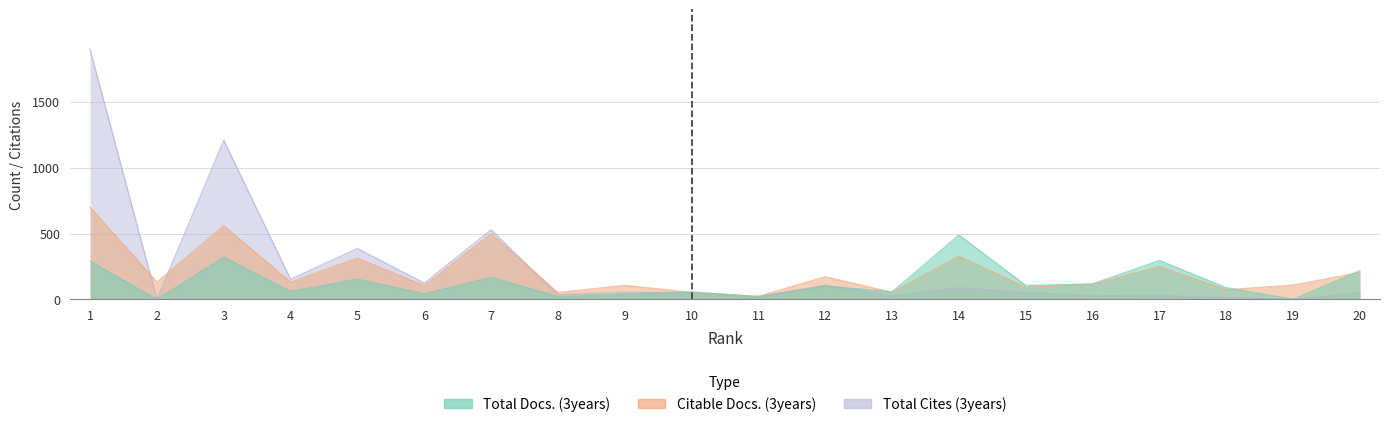

What is the maximum value for Total Docs. (3years)?

488